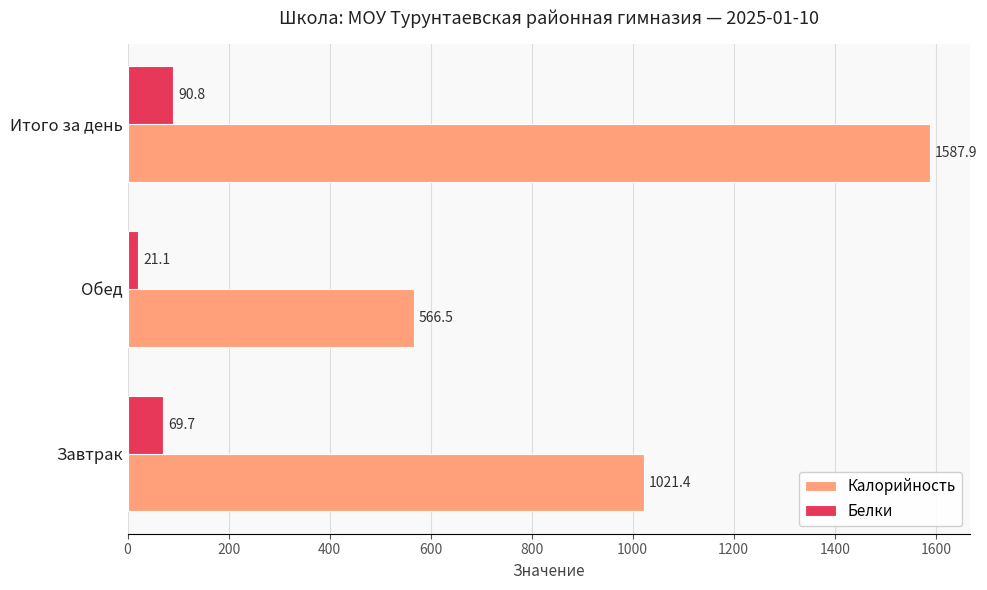

At which category is the sum across all series the highest?

Итого за день